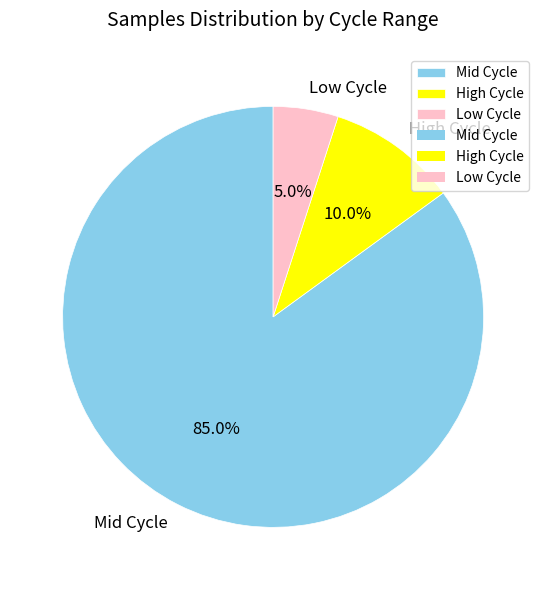

Do Mid Cycle and High Cycle together represent more than half of the pie?

Yes